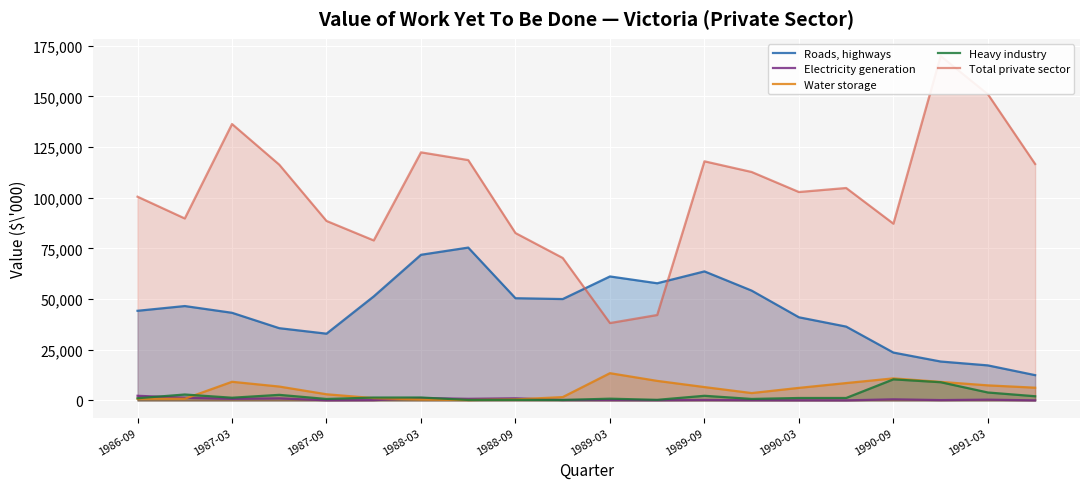

How many lines are shown in the chart?

5